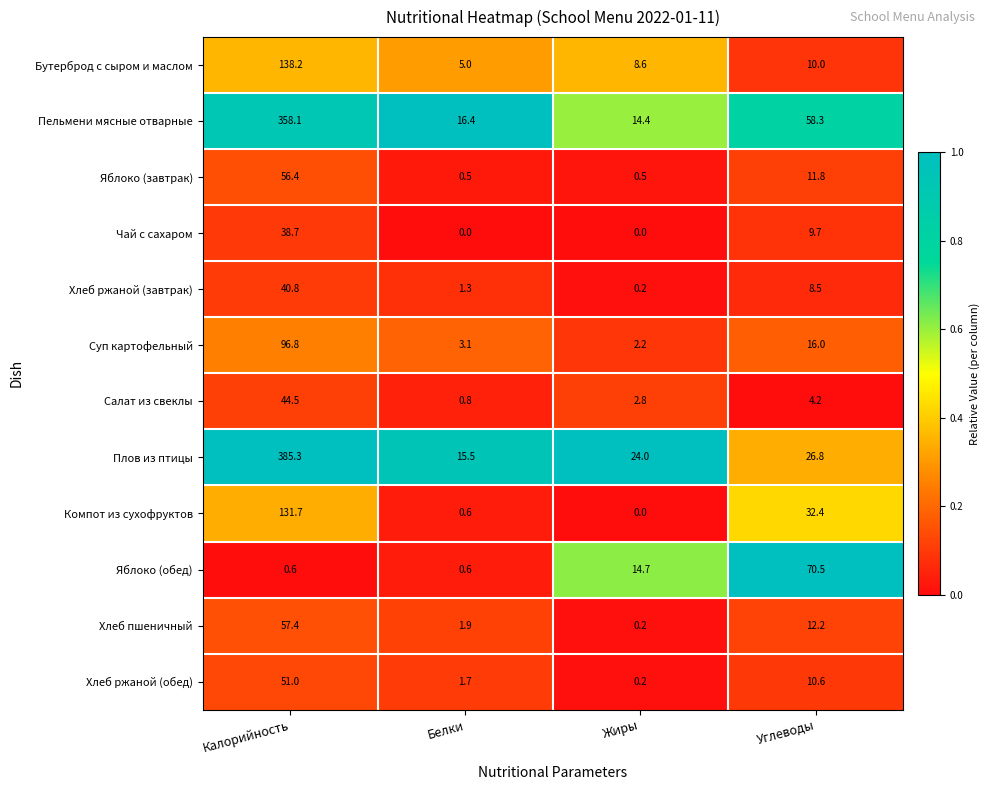

Which series has the widest spread of values?

Плов из птицы